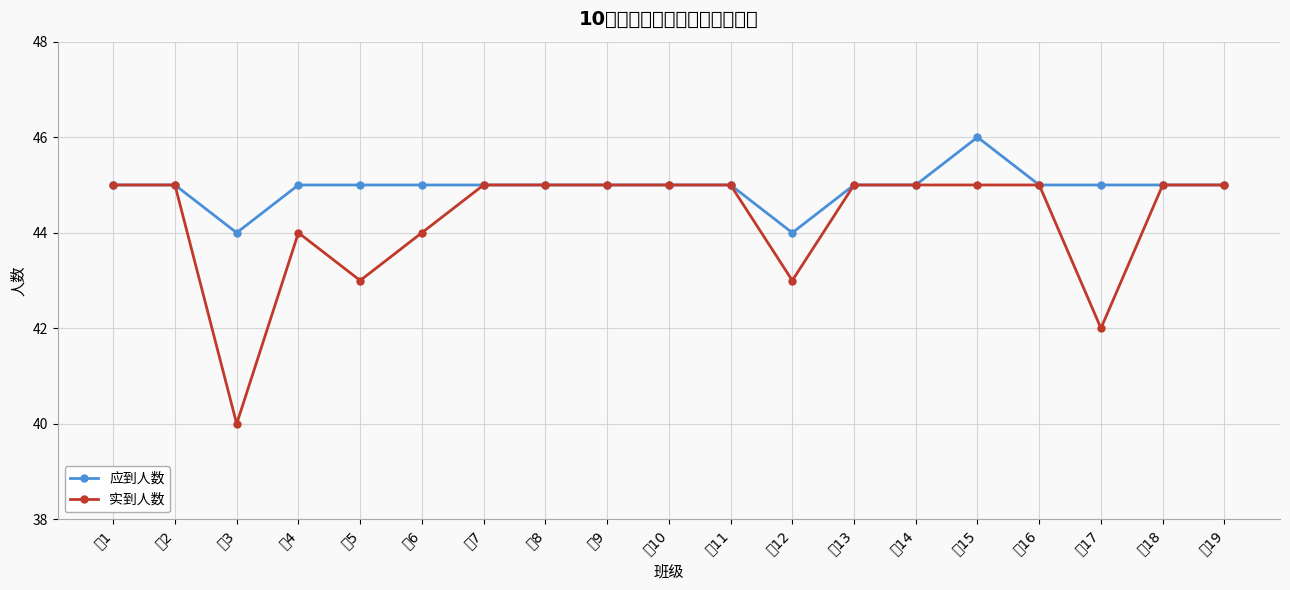

True or false: 实到人数 and 应到人数 intersect in this chart.

False